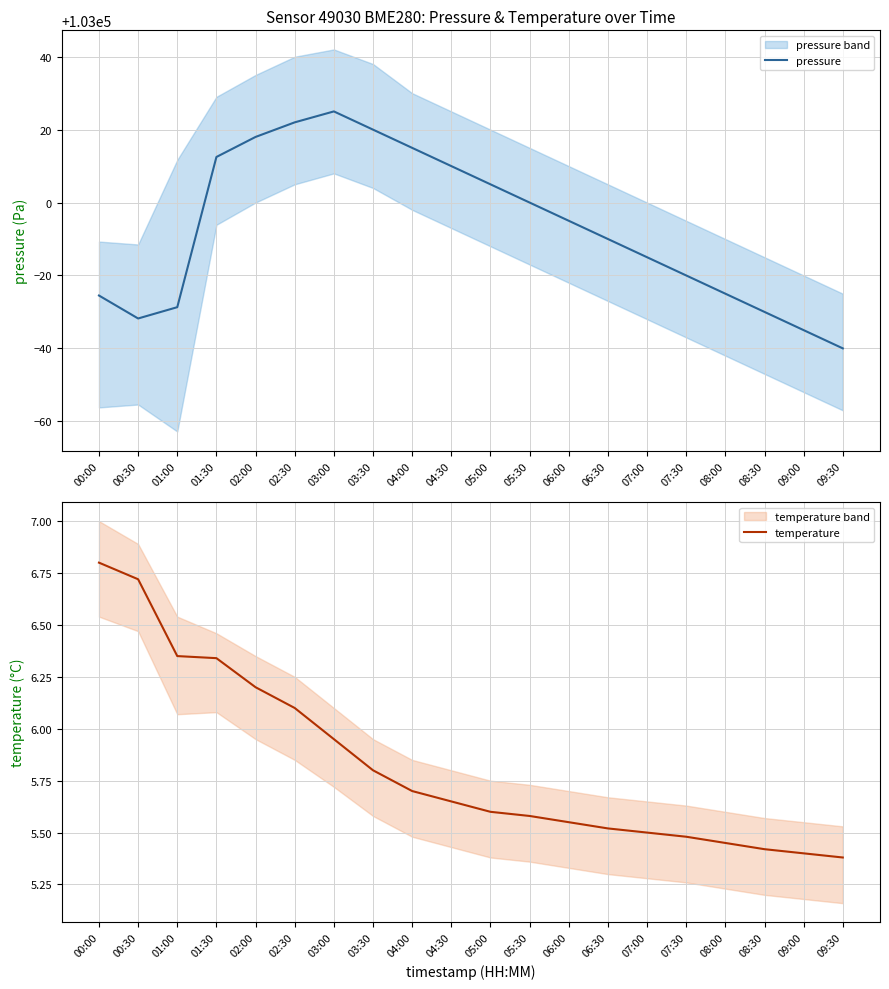

True or false: pressure and temperature cross at least once.

False